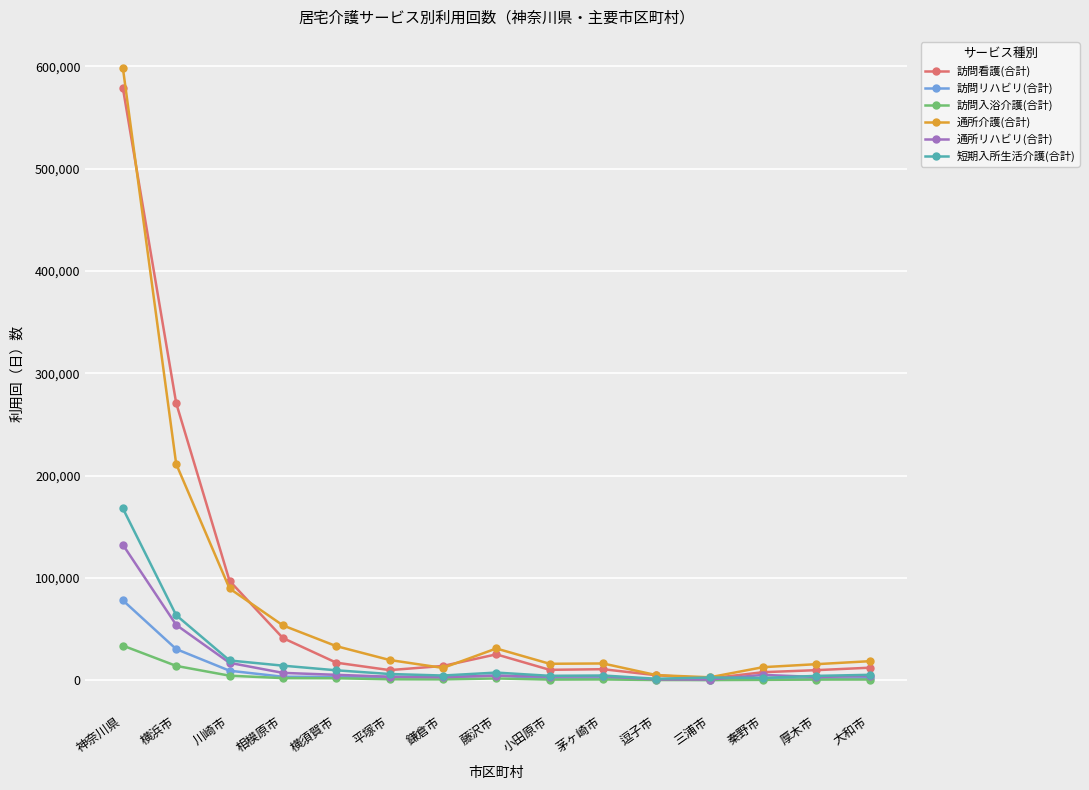

The value of 短期入所生活介護(合計) at 神奈川県 is 99649. True or false?

False